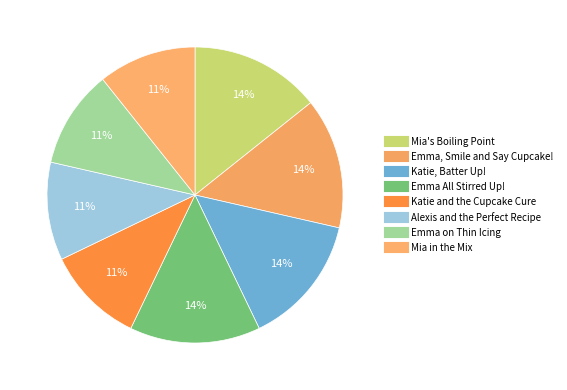

What percentage do Emma, Smile and Say Cupcake! and Katie and the Cupcake Cure together represent?

25.0%